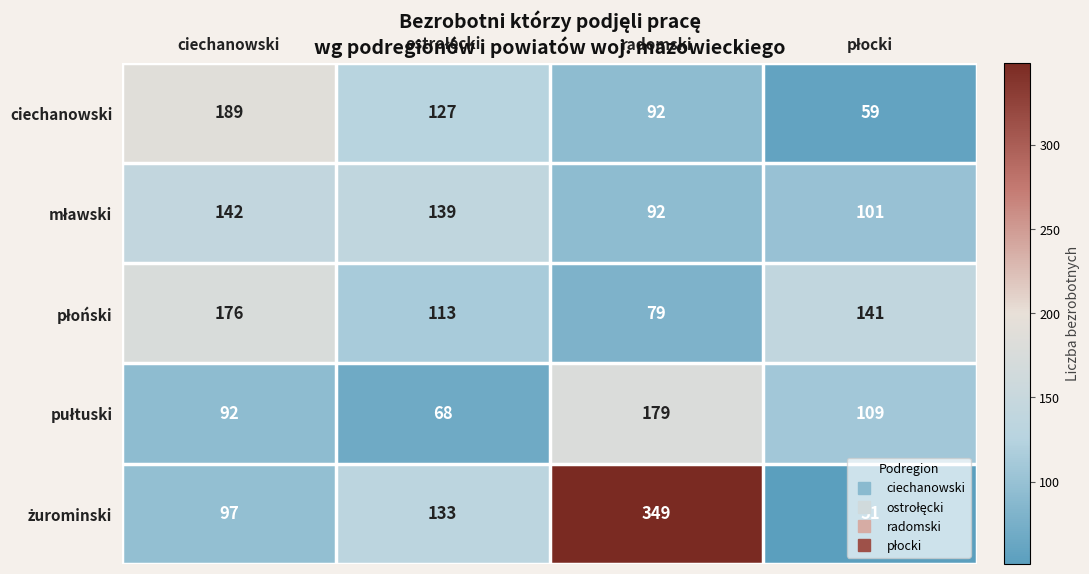

Which label corresponds to the largest value in the chart?

radomski